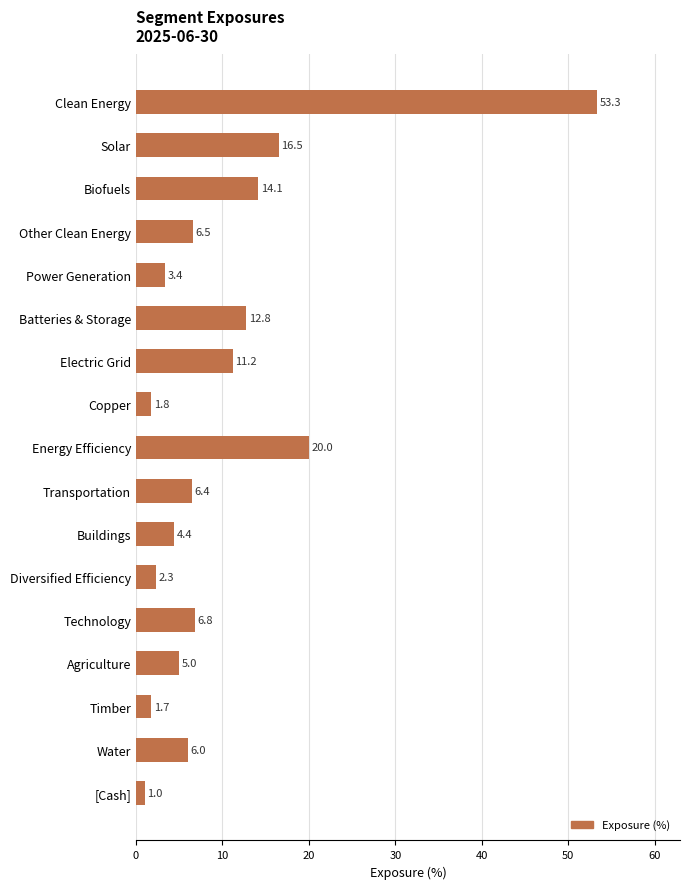

What is the difference between the maximum and minimum values?

52.3